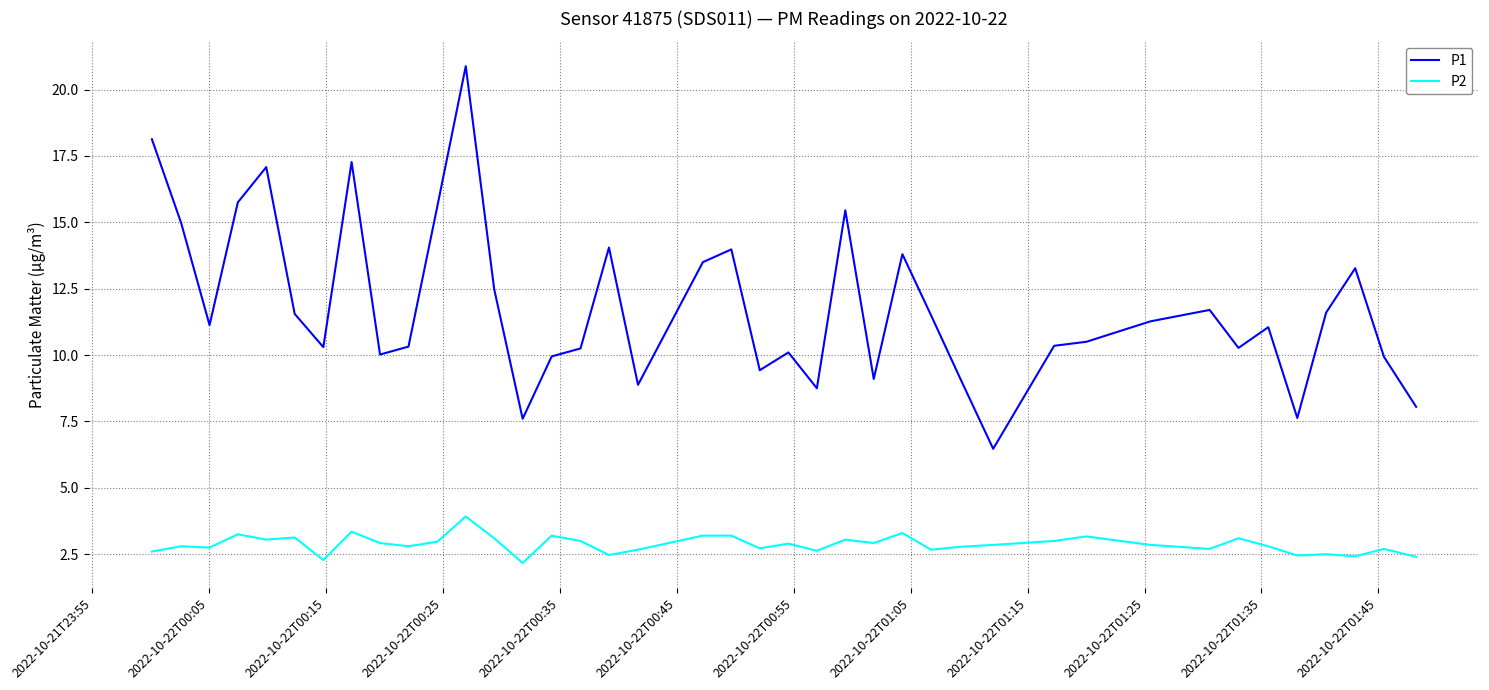

How many distinct data groups are displayed?

2